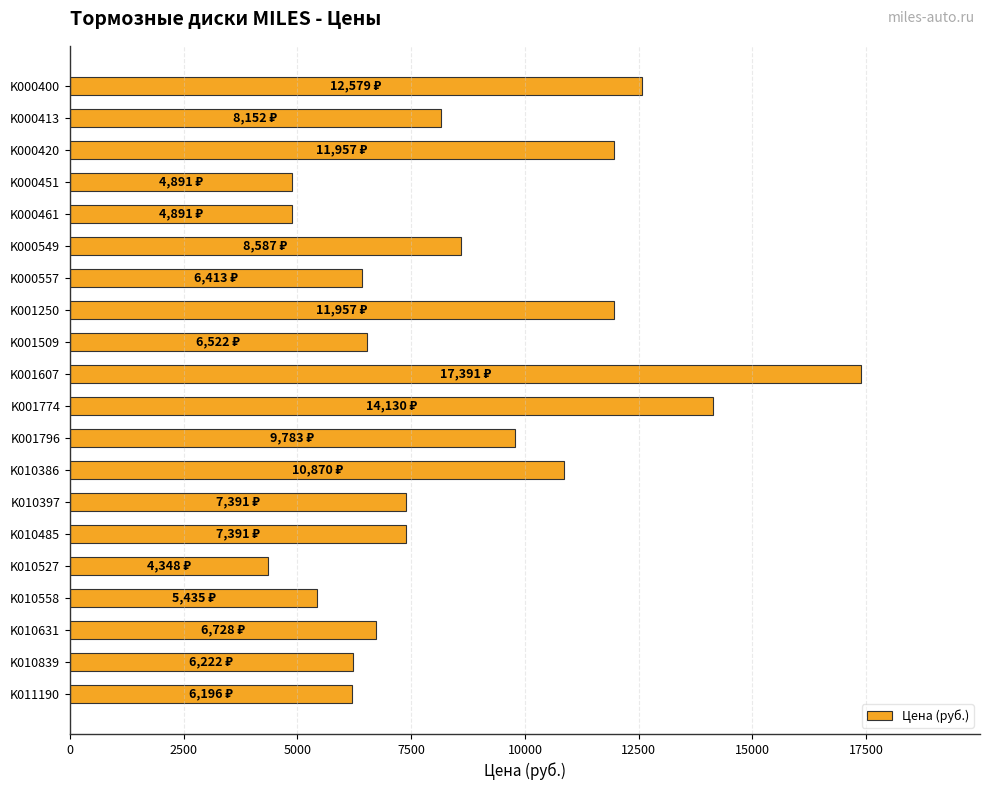

What is the value of the 19th bar from the top?

6222.3